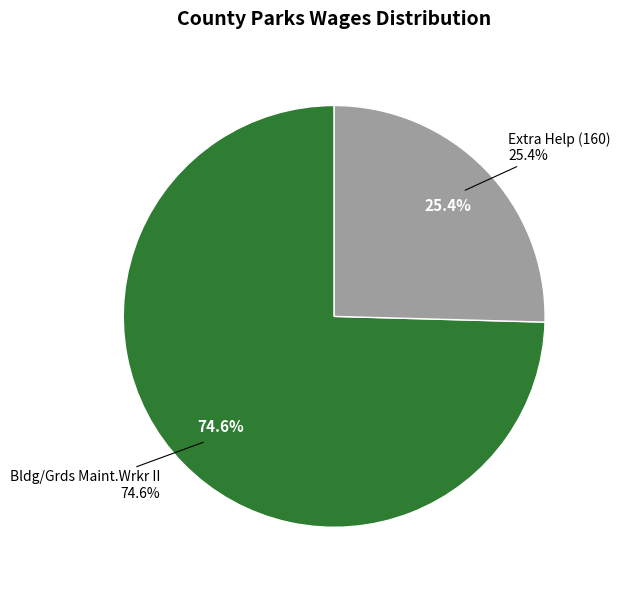

To the nearest percent, what is the difference between the Extra Help (160) and Bldg/Grds Maint.Wrkr II slice percentages?

49%